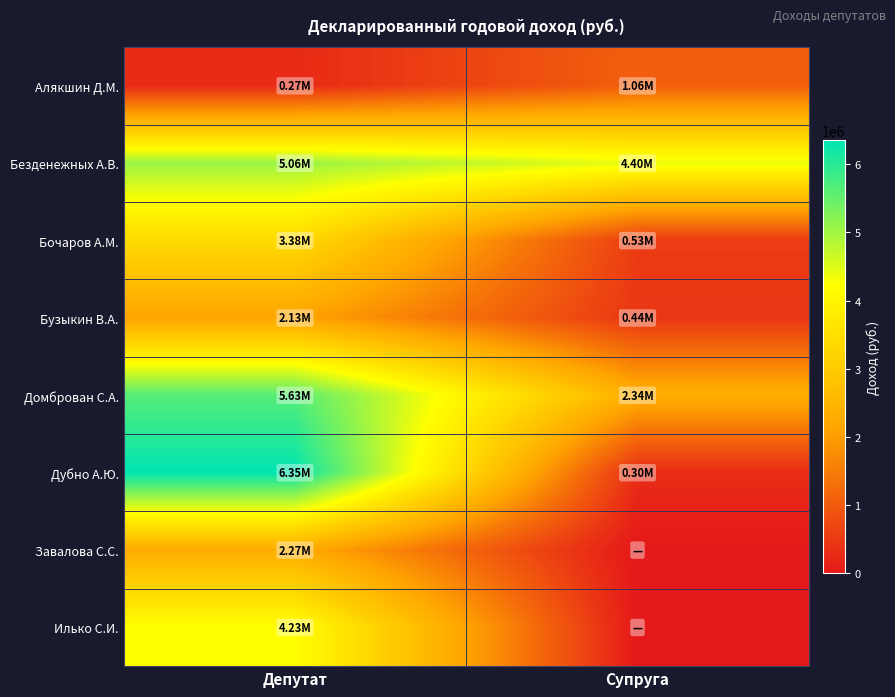

What is the difference between the highest and lowest values at Супруга?

4398605